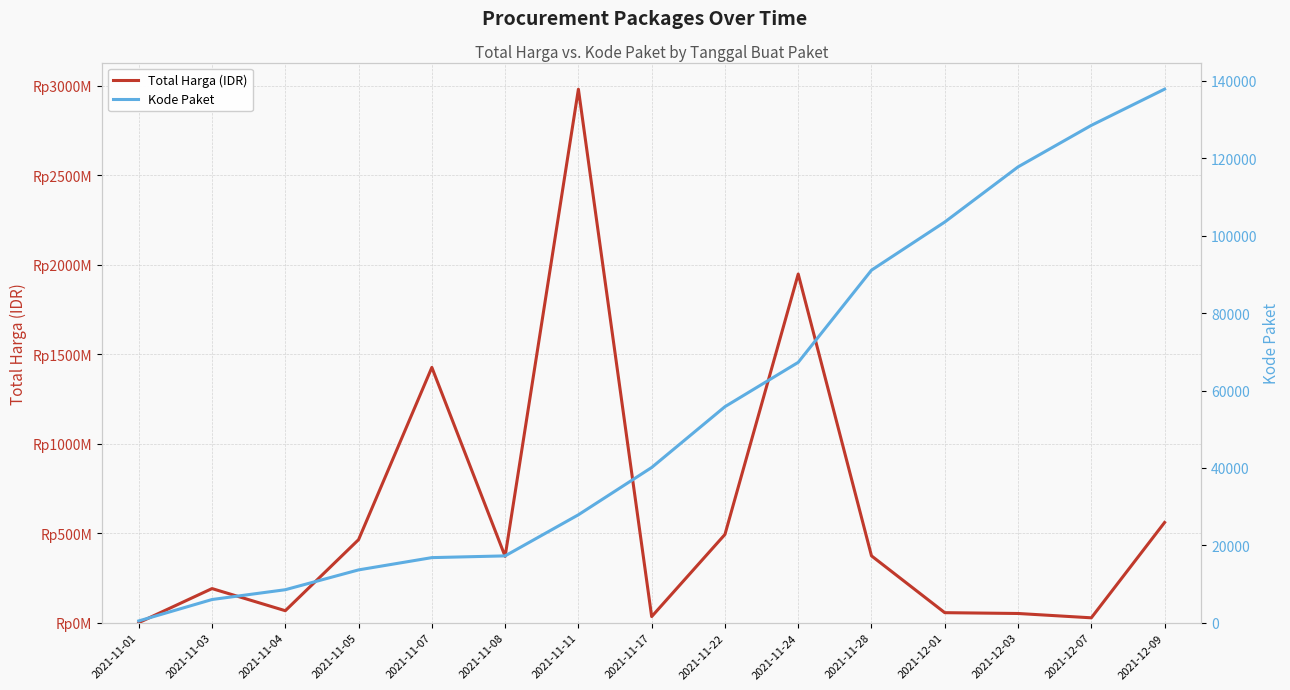

What position from the right is 2021-12-09?

1